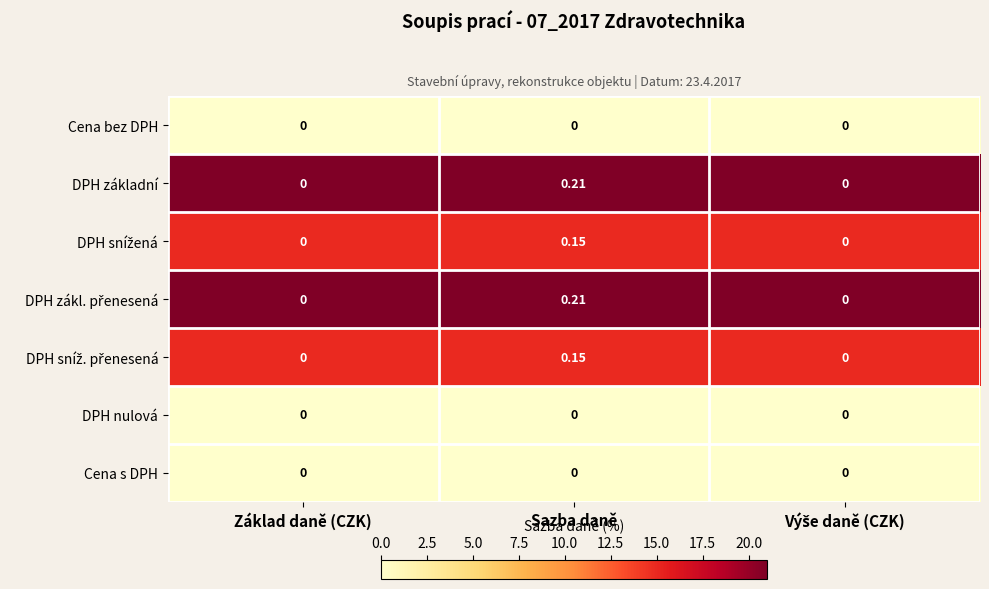

At which category is the sum across all series the highest?

Sazba daně